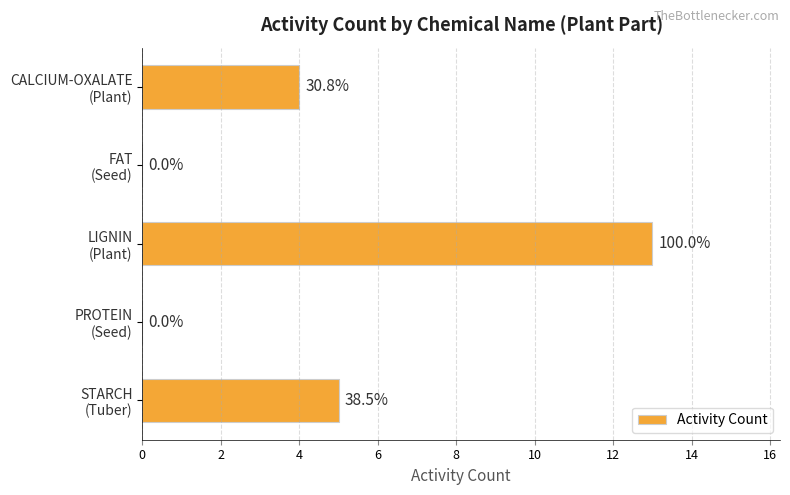

How many bars are there in total?

5